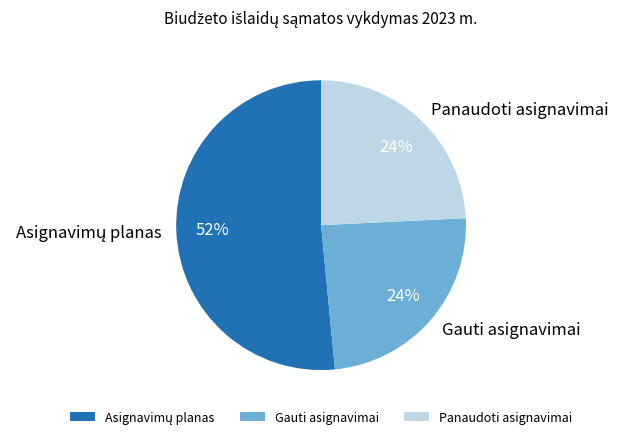

Is Gauti asignavimai the majority of the pie?

No